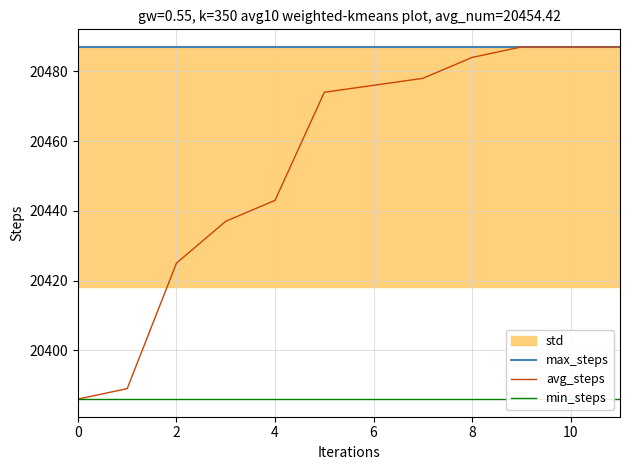

Which series has the widest spread of values?

avg_steps